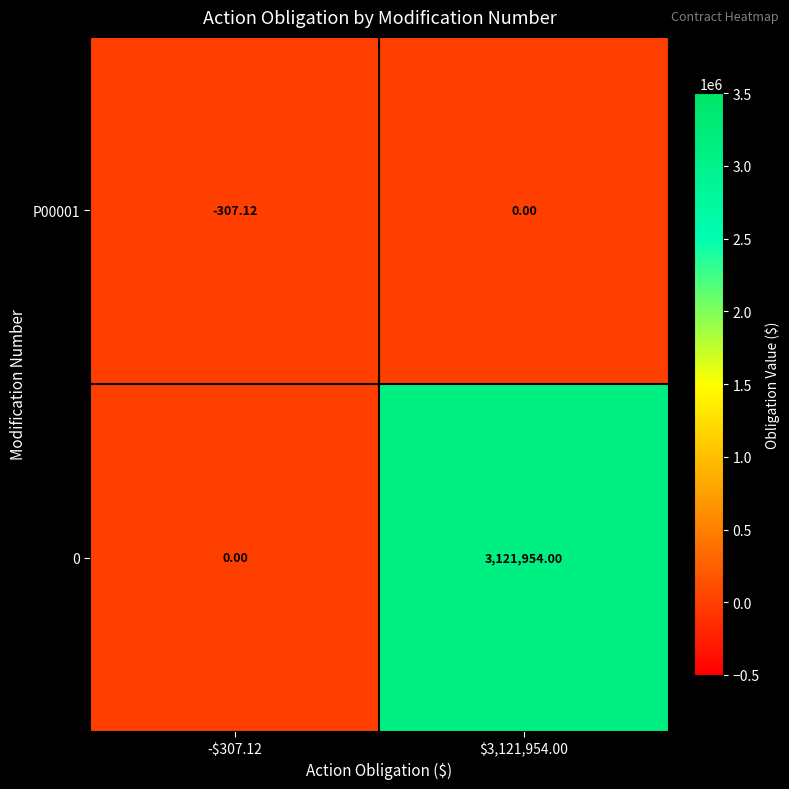

Reading left to right, transcribe all the data shown in this chart.

P00001: -$307.12=-307.1	$3,121,954.00=0.0
0: -$307.12=0.0	$3,121,954.00=3121954.0